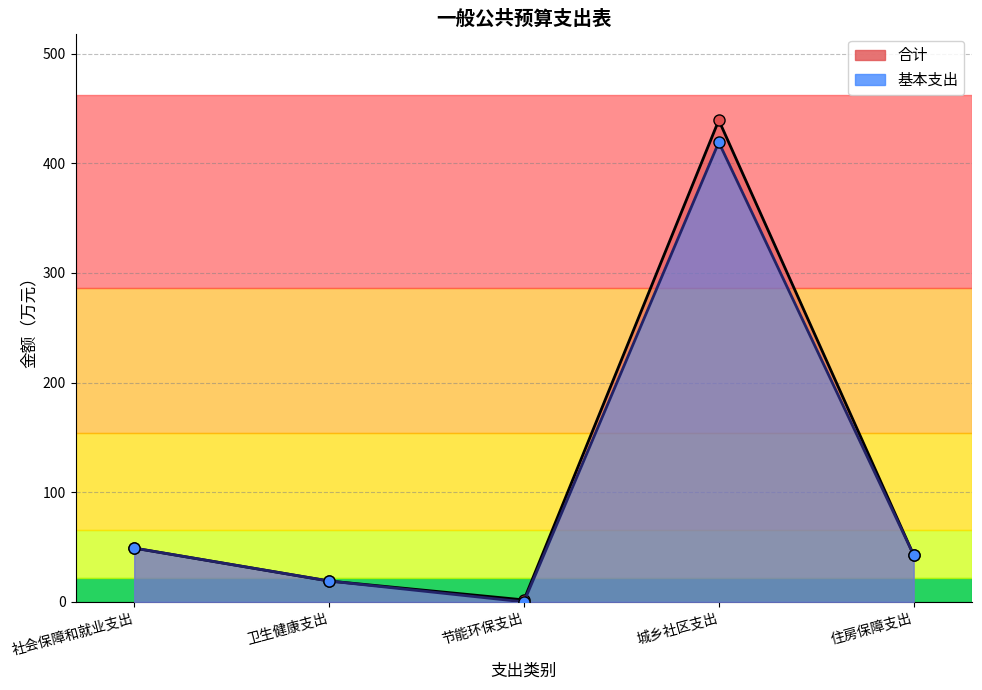

Rank the categories by 基本支出 value from lowest to highest.

节能环保支出, 卫生健康支出, 住房保障支出, 社会保障和就业支出, 城乡社区支出